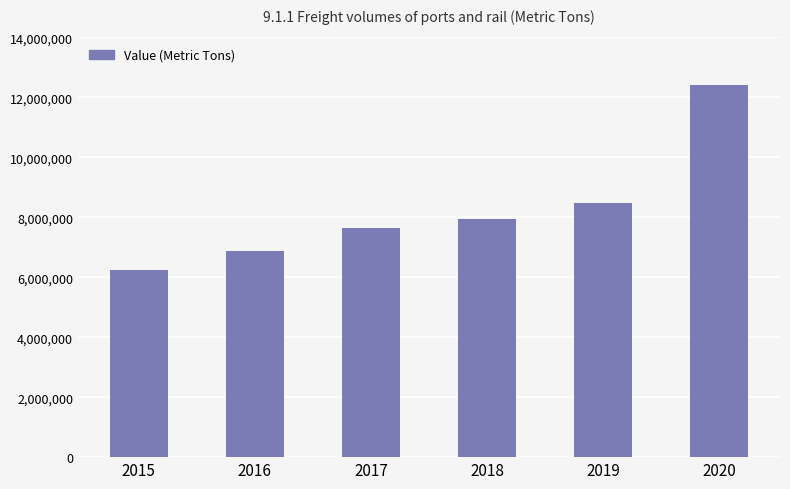

List the labels in order of value, largest first.

2020, 2019, 2018, 2017, 2016, 2015